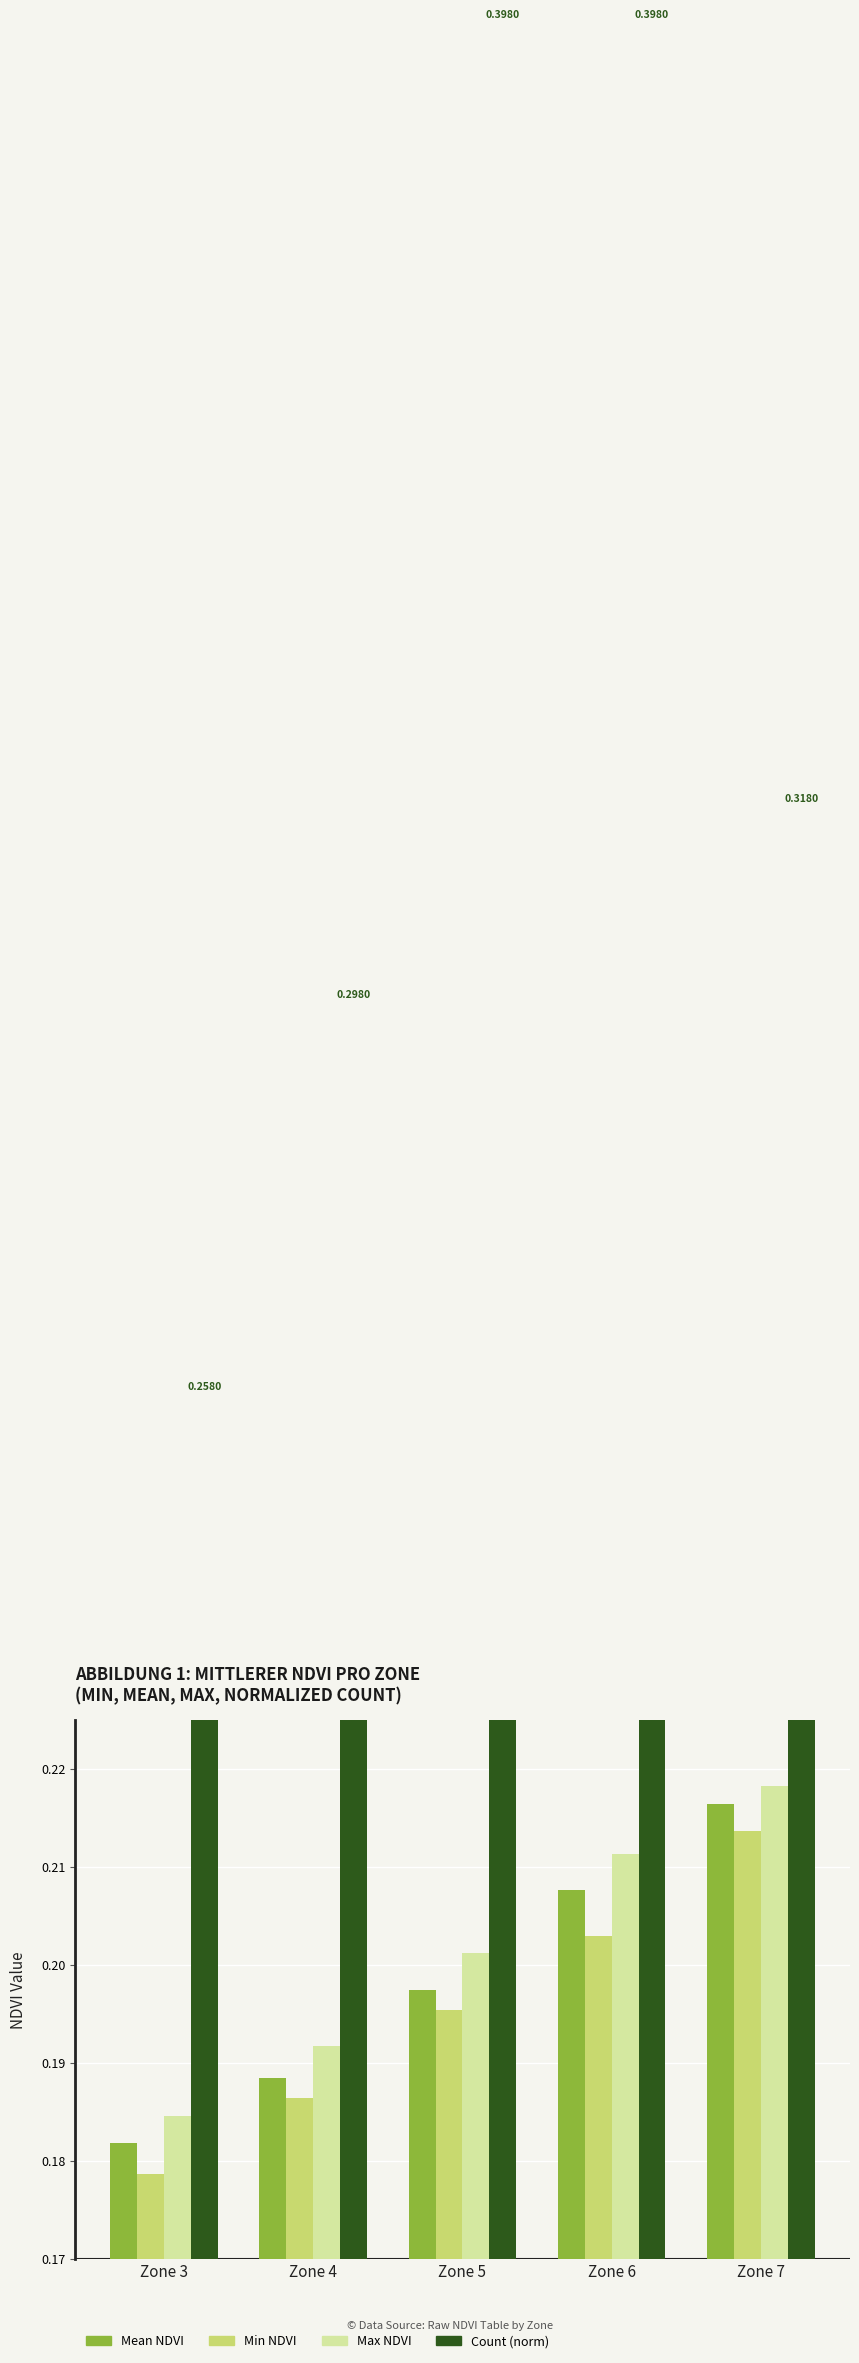

Is it true that Mean NDVI equals 0.0 at Zone 7?

False